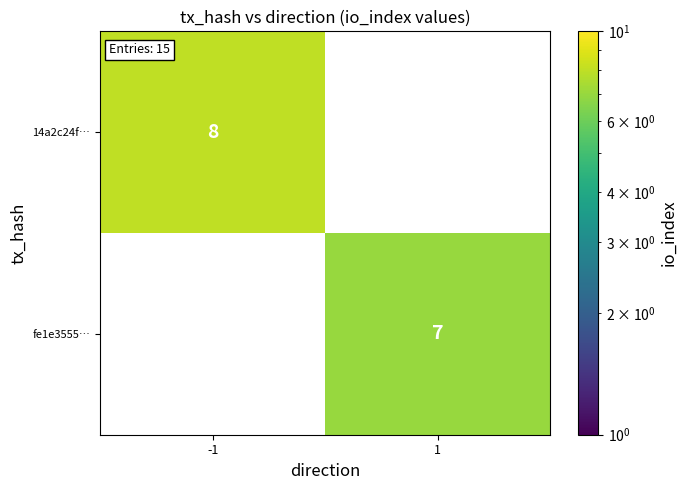

The value of 14a2c24f… at -1 is 3. True or false?

False